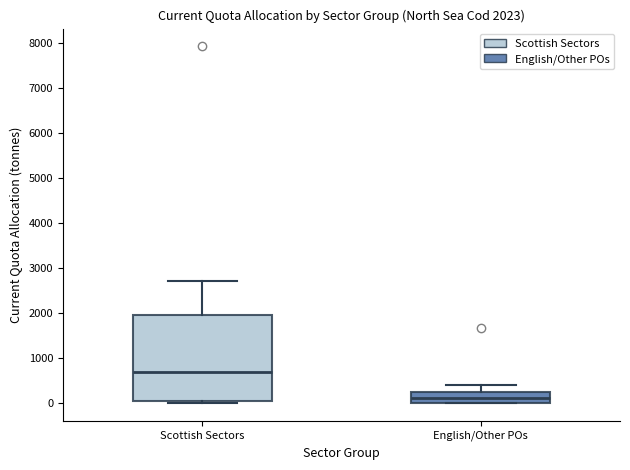

Comparing the boxes themselves (not the whiskers), which one is the tallest?

Scottish Sectors